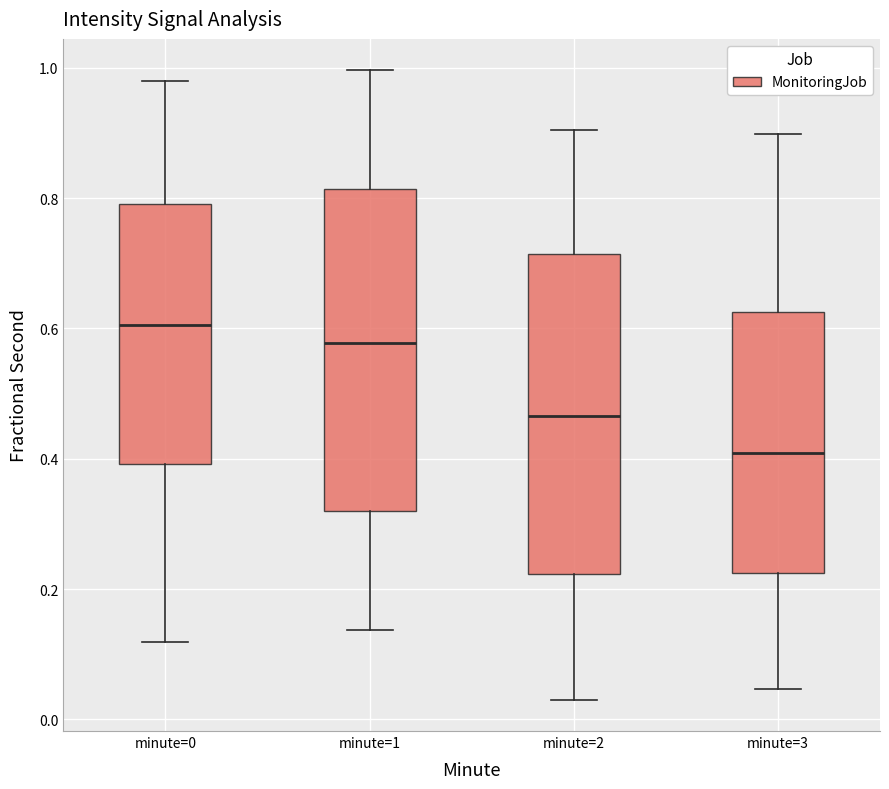

Reading left to right, transcribe this box plot: for each box, give where its median line is, the range the box spans, and where its two whiskers end, as read against the y-axis. The values are not printed on the chart, so give them approximately, as read against the axis.

minute=0: median 0.60, box 0.40 to 0.80, whiskers 0.12 to 0.98
minute=1: median 0.58, box 0.32 to 0.82, whiskers 0.14 to 1.00
minute=2: median 0.46, box 0.22 to 0.72, whiskers 0.04 to 0.90
minute=3: median 0.40, box 0.22 to 0.62, whiskers 0.04 to 0.90